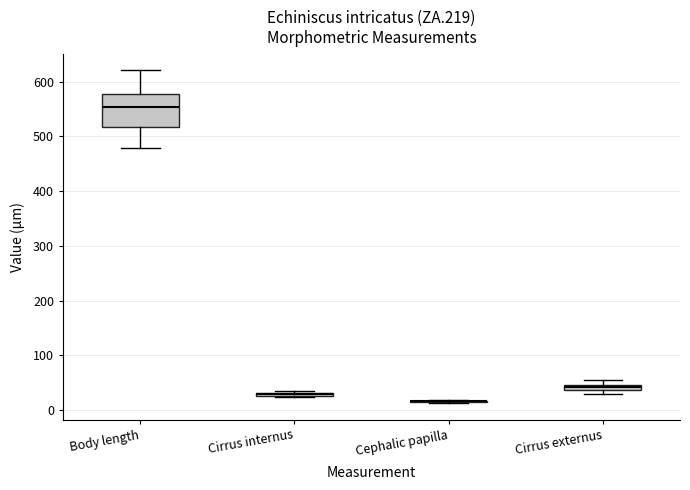

Where is the lower edge of the box for Body length on the y-axis? The values are not printed on the chart, so give them approximately, as read against the axis.

520